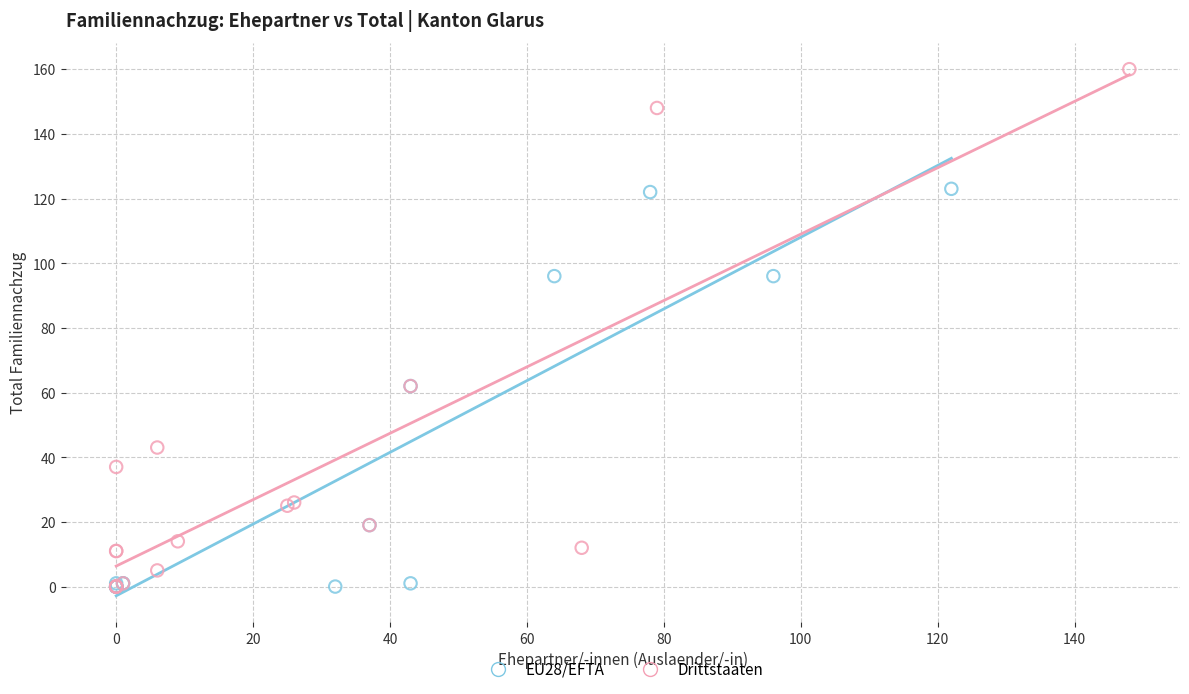

Which series reaches the maximum Y coordinate?

Drittstaaten